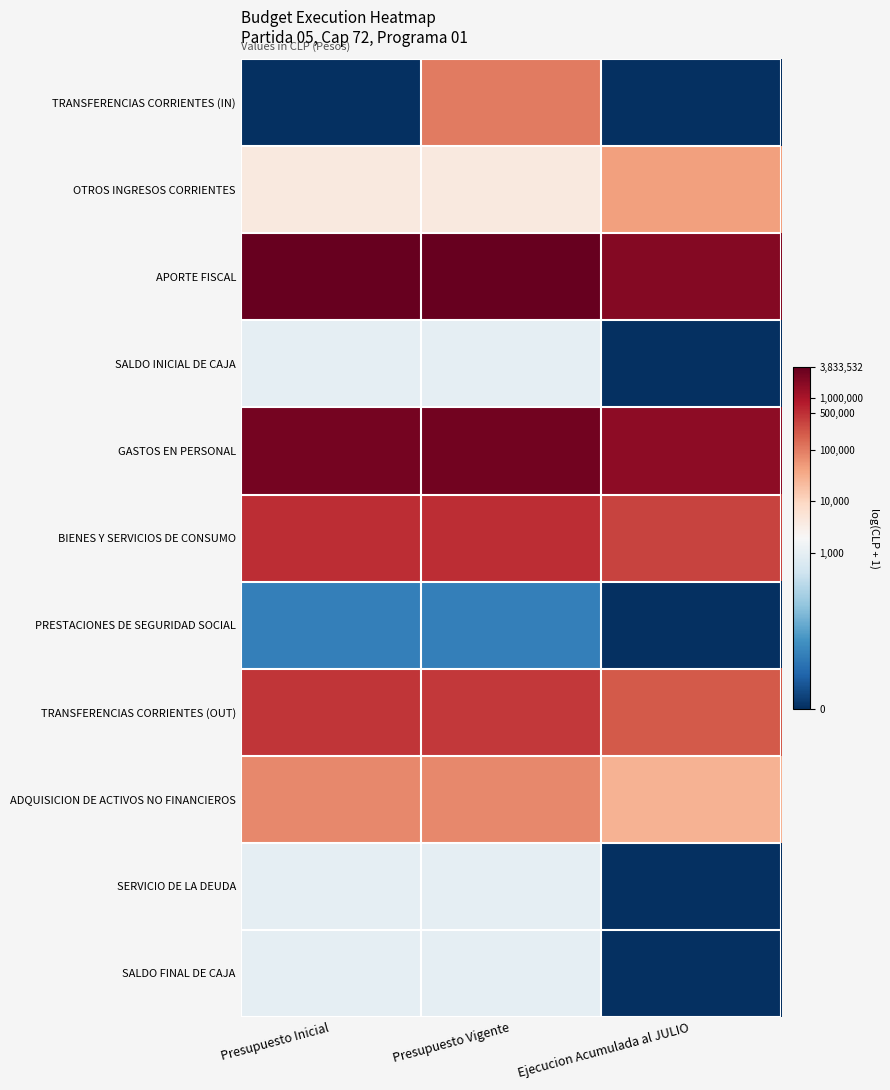

Which series has the largest total across all categories?

APORTE FISCAL